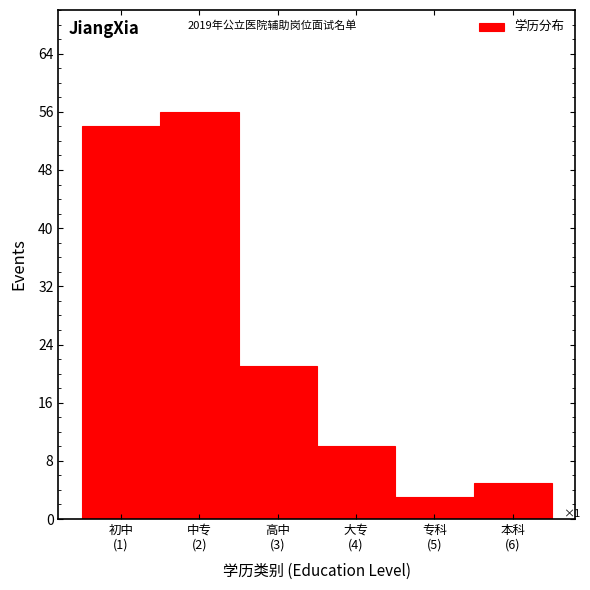

Reading left to right, extract all data points from this chart.

54	56	21	10	3	5